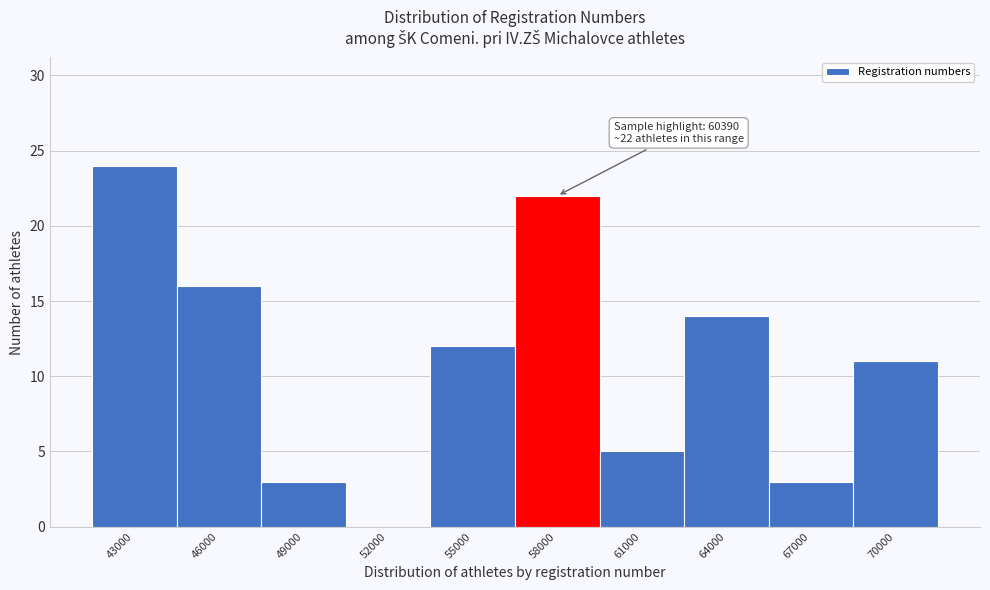

Reading right to left, extract all data points from this chart.

70000=11	67000=3	64000=14	61000=5	58000=22	55000=12	52000=0	49000=3	46000=16	43000=24